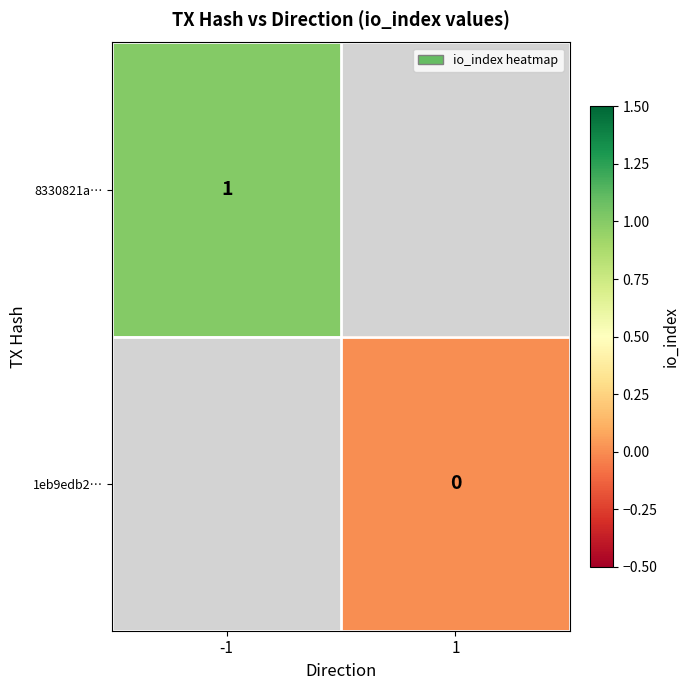

The value of 8330821a… at -1 is 1. True or false?

True